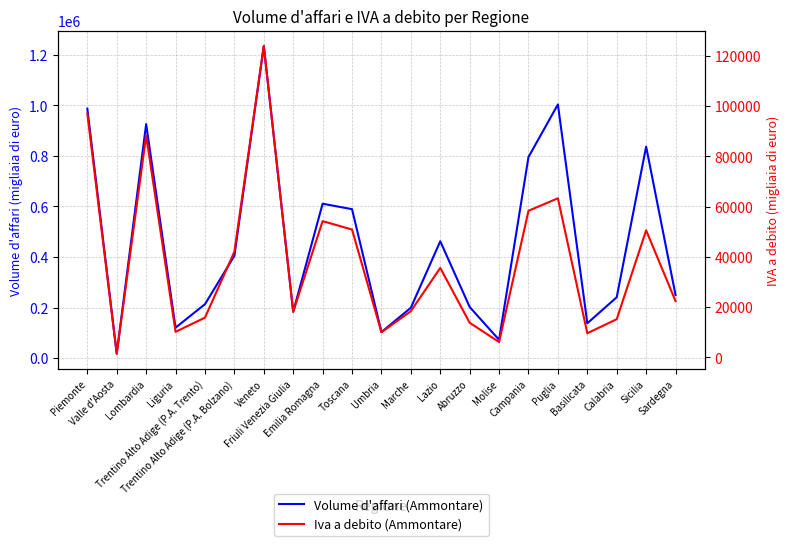

Is this an area chart (filled region under the line)?

No